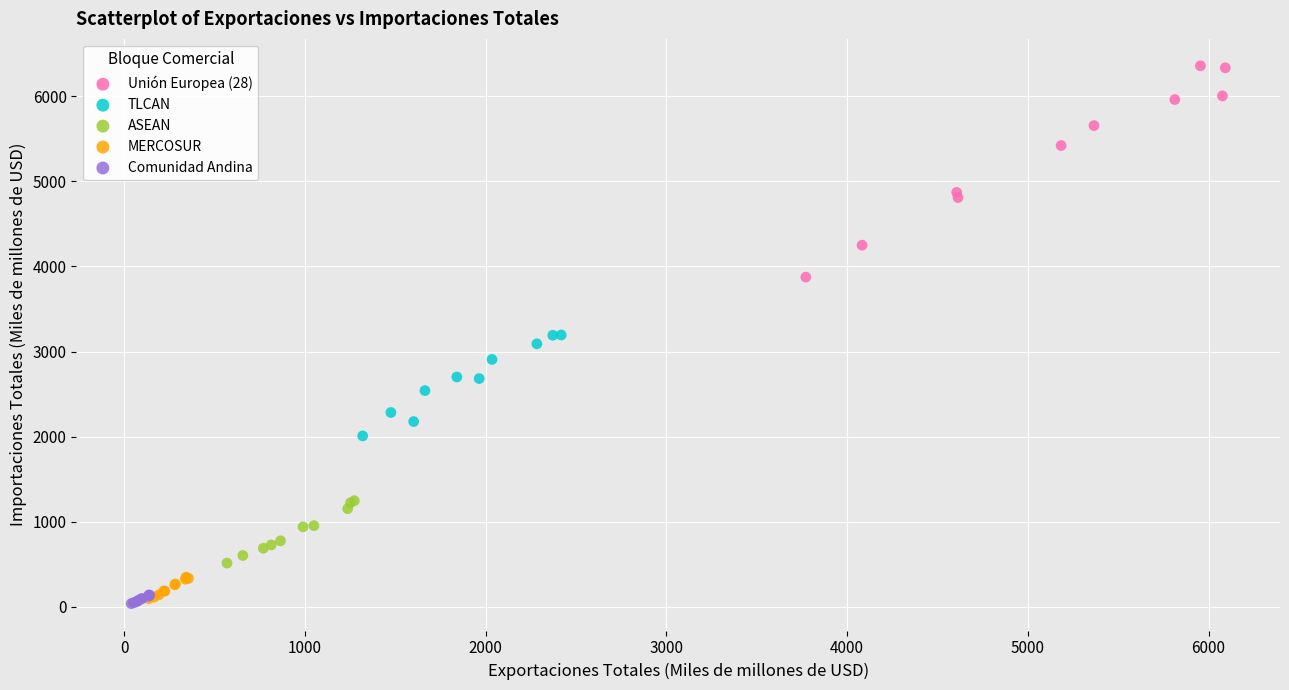

Which series has the widest spread of Y values?

Unión Europea (28)